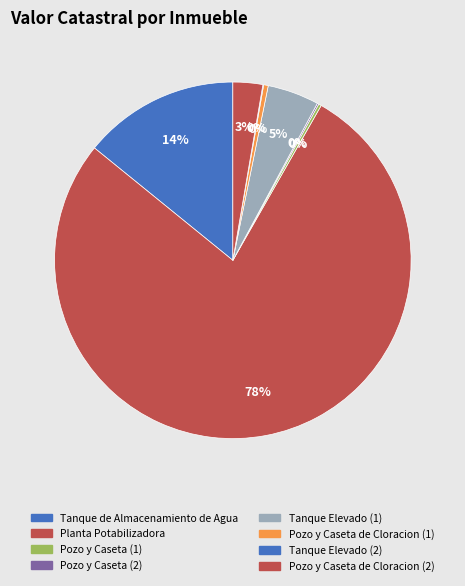

What portion of the pie excludes Planta Potabilizadora?

22.4%